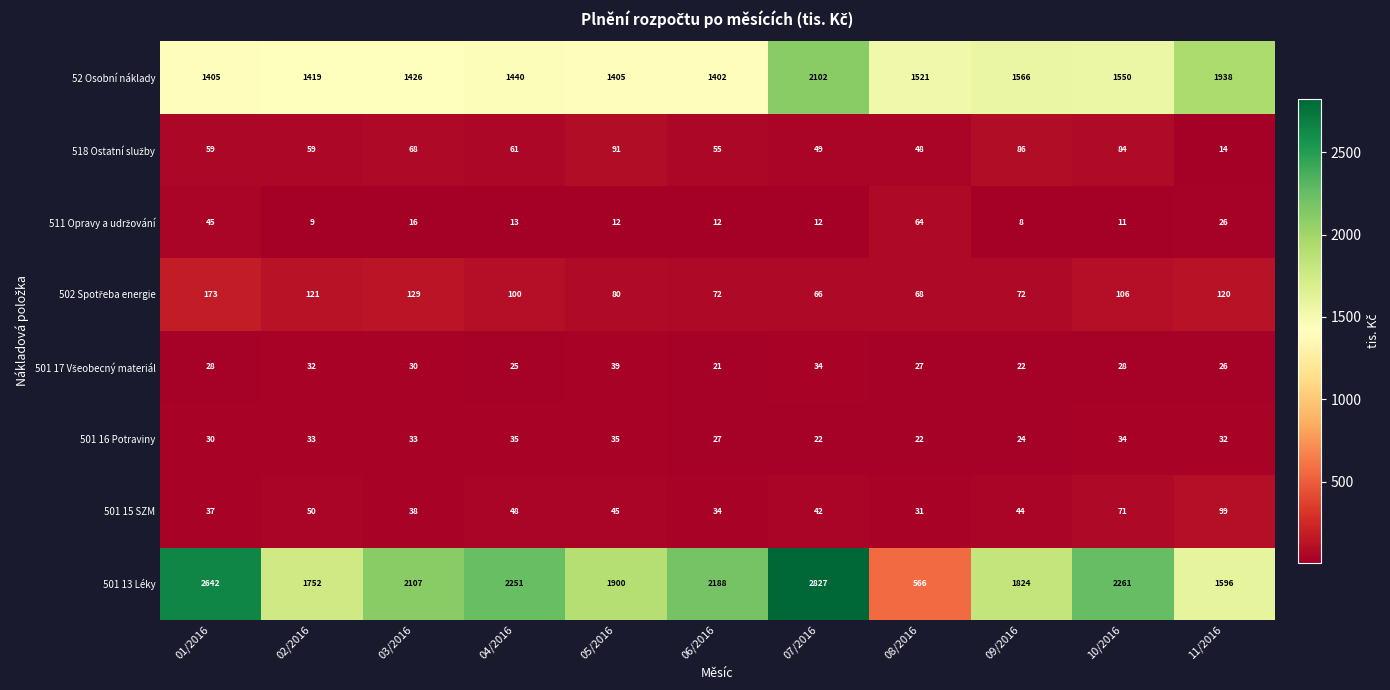

Which series changed the most between 02/2016 and 10/2016?

501 13 Léky